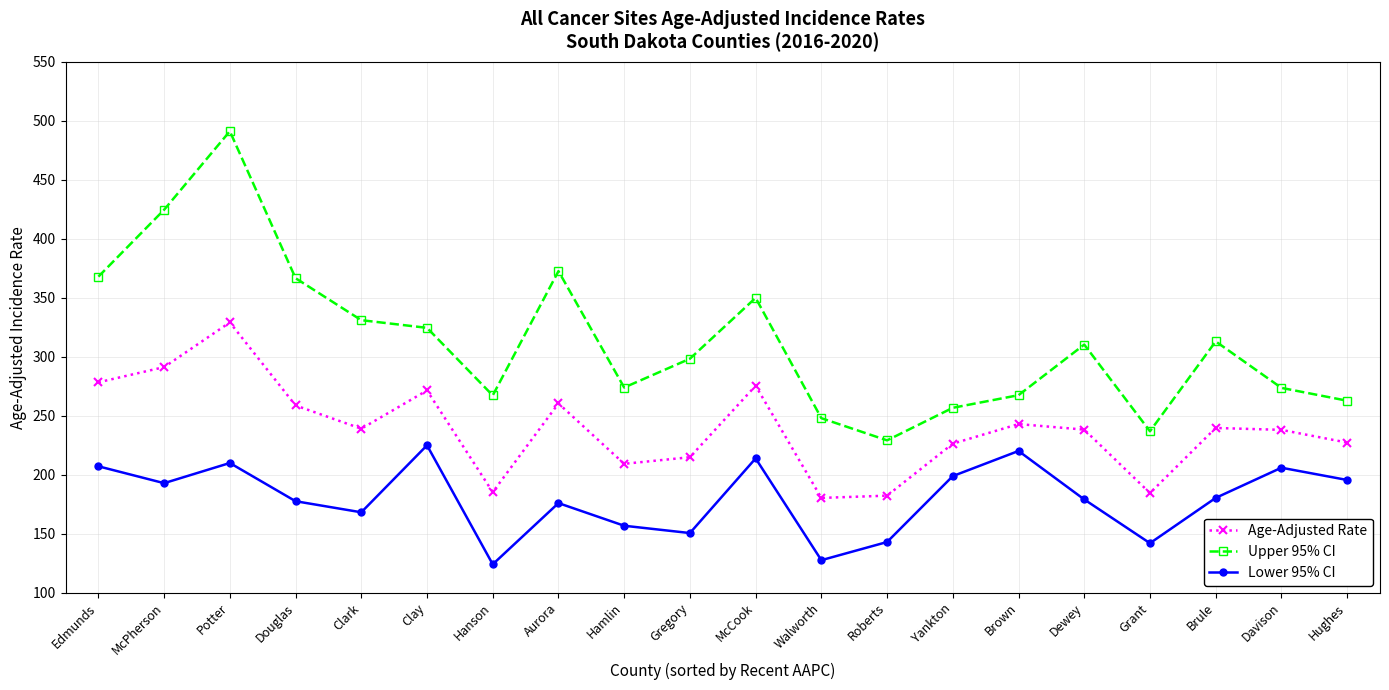

In Upper 95% CI, how many points are lower than both neighbors (excluding endpoints)?

4